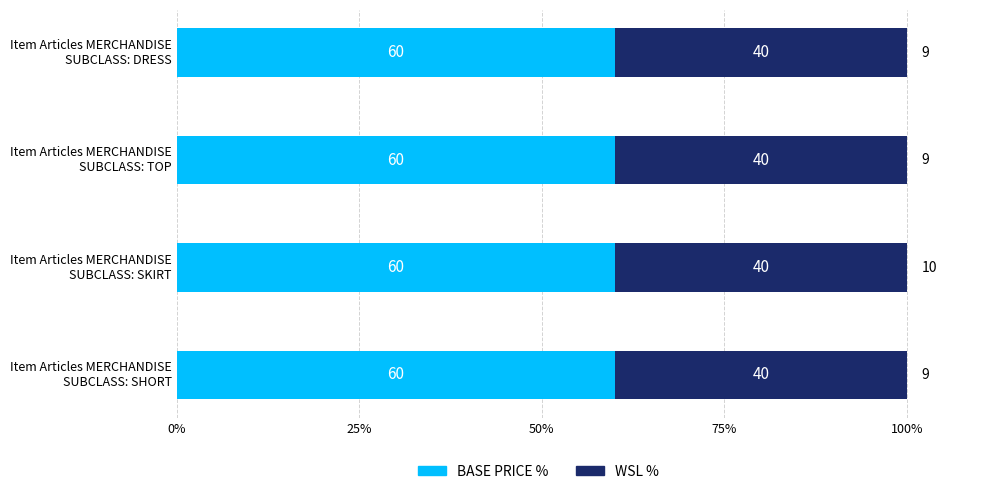

What is the average value of the BASE PRICE % series?

60.0